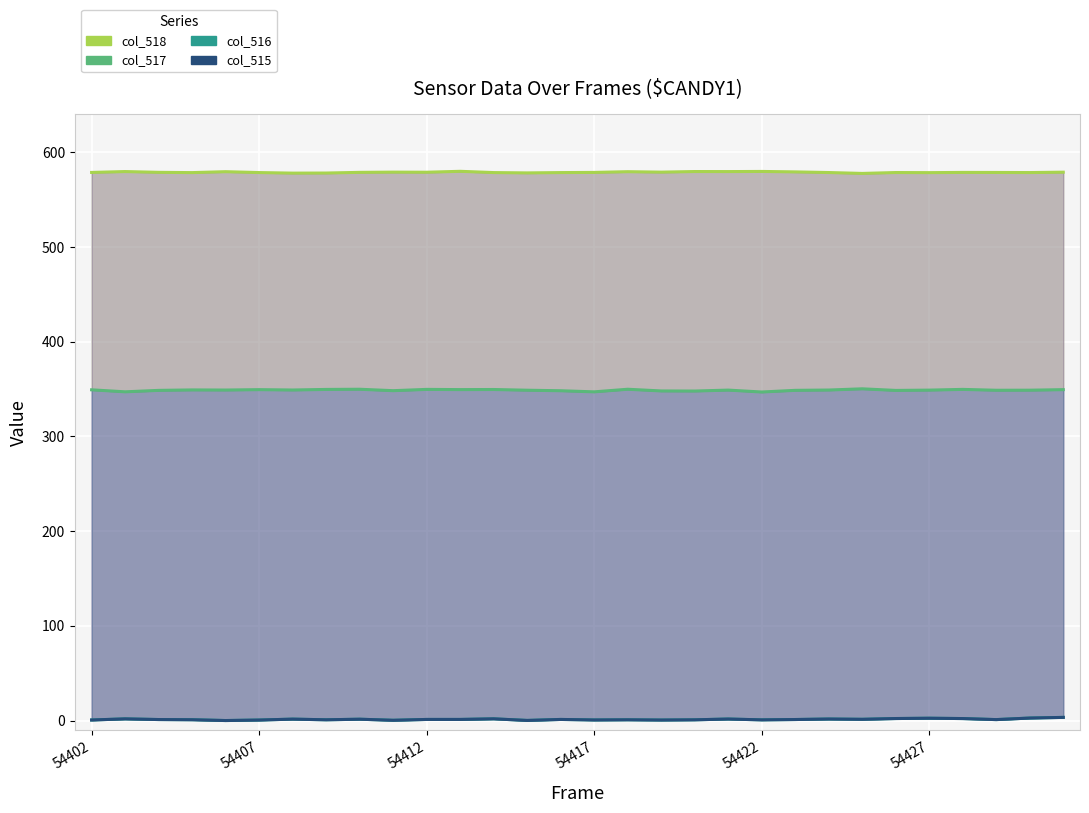

True or false: col_516 and col_518 intersect in this chart.

False